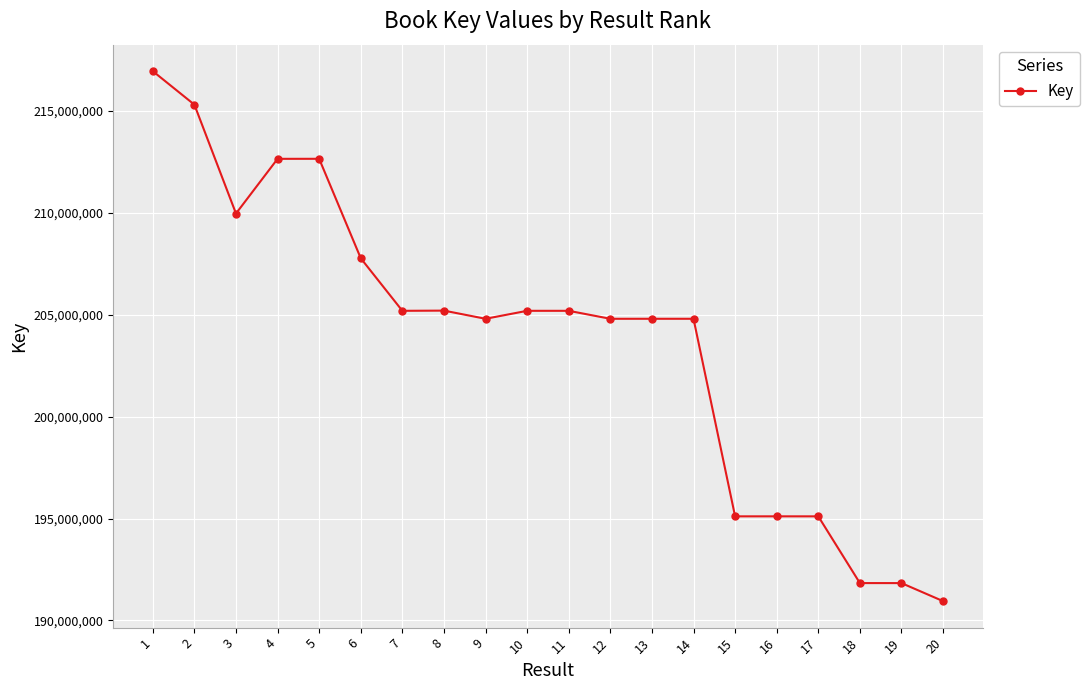

At which label does the data first exceed 205188285?

1